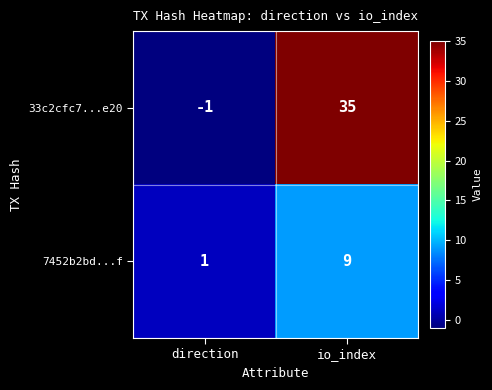

How many distinct data groups are displayed?

2